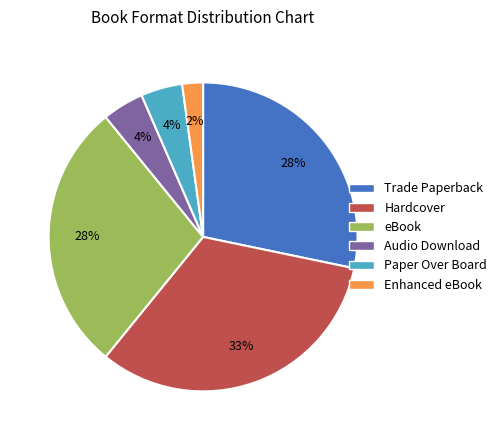

Which has a higher value, eBook or Paper Over Board?

eBook